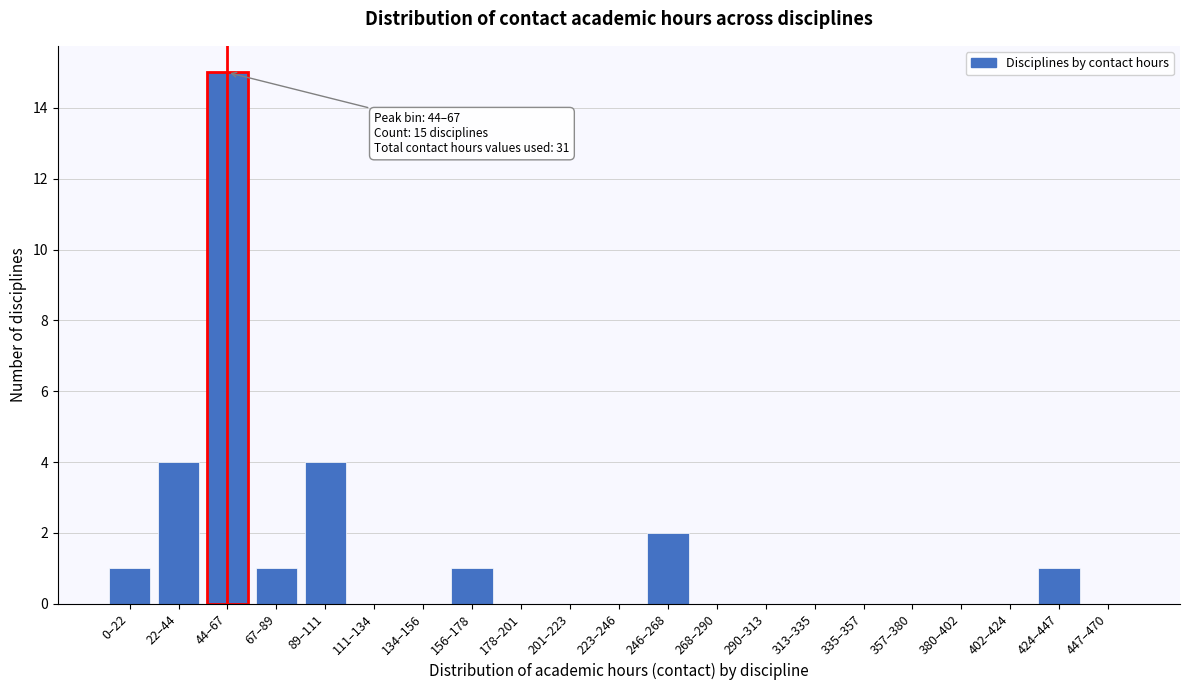

Reading left to right, transcribe all the data shown in this chart.

0–22=1	22–44=4	44–67=15	67–89=1	89–111=4	111–134=0	134–156=0	156–178=1	178–201=0	201–223=0	223–246=0	246–268=2	268–290=0	290–313=0	313–335=0	335–357=0	357–380=0	380–402=0	402–424=0	424–447=1	447–470=0